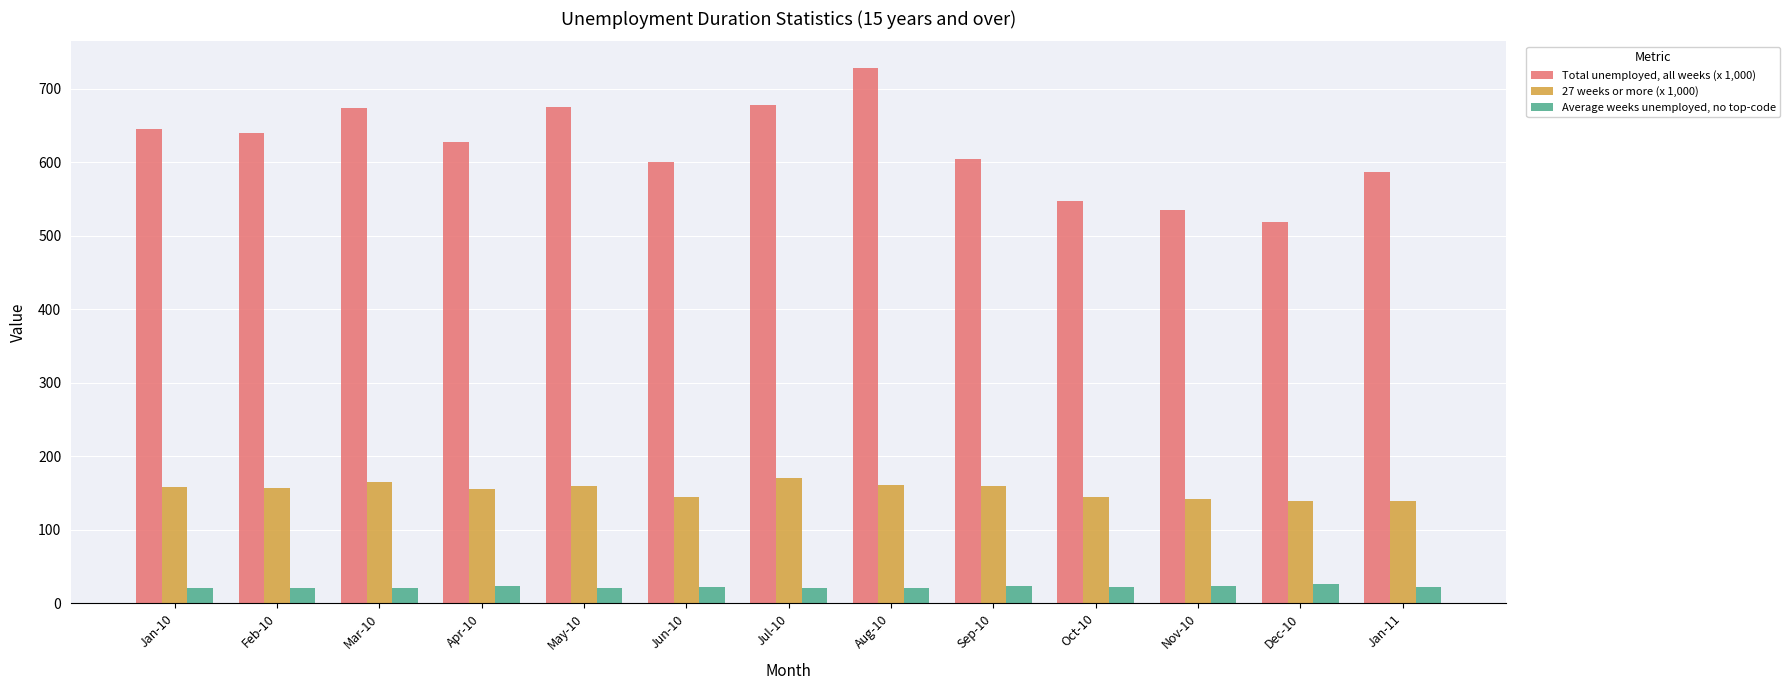

What is the difference between the maximum and minimum values in the Average weeks unemployed, no top-code series?

5.0